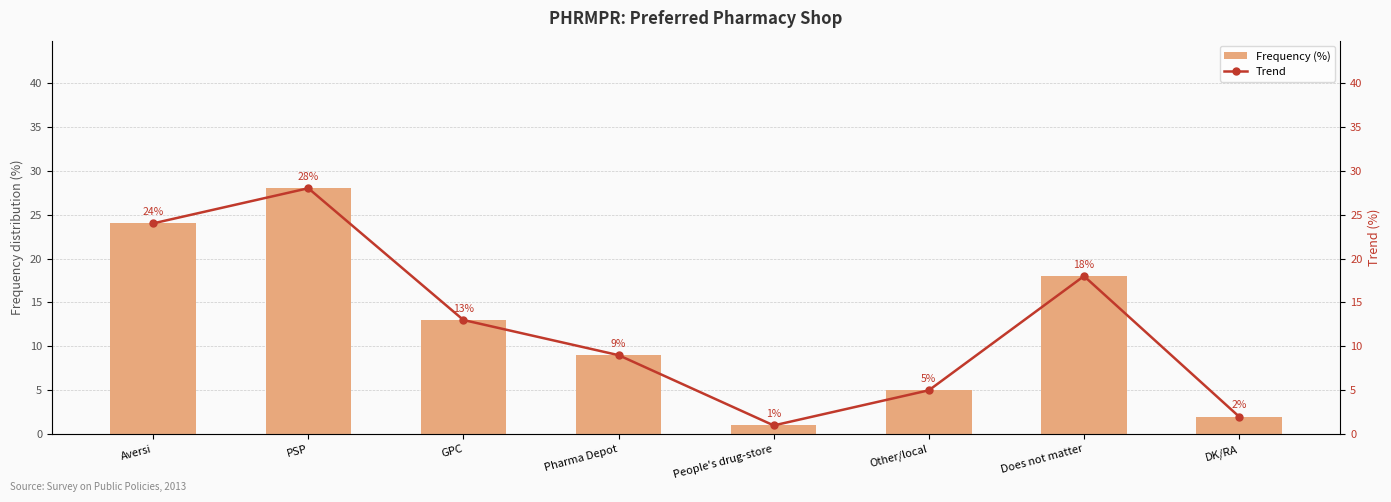

What are all the series names shown in the legend?

Frequency (%), Trend